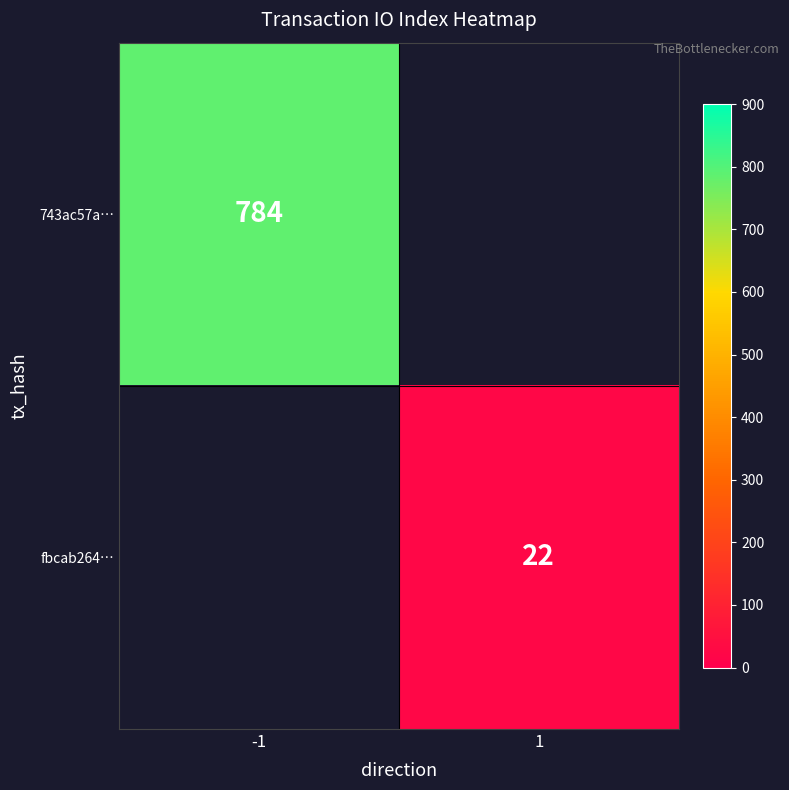

True or false: fbcab264… has a value of 31.0 at 1.

False